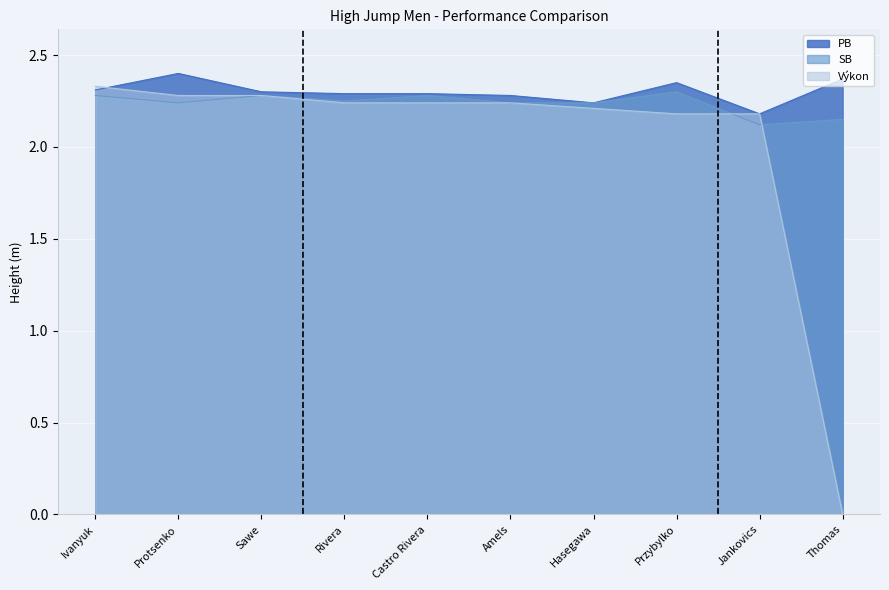

What is the sum of the PB values at Ivanyuk and Hasegawa?

4.6